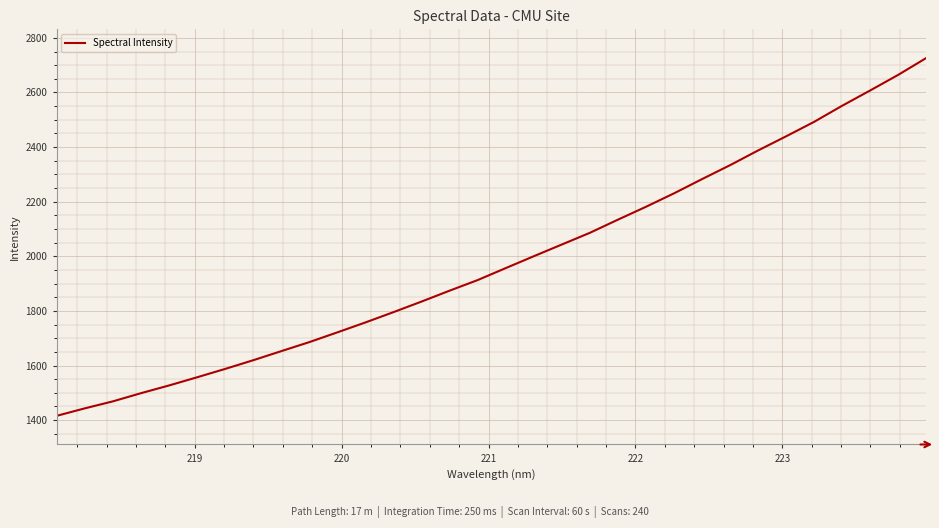

What is the sum of all values?

63469.6